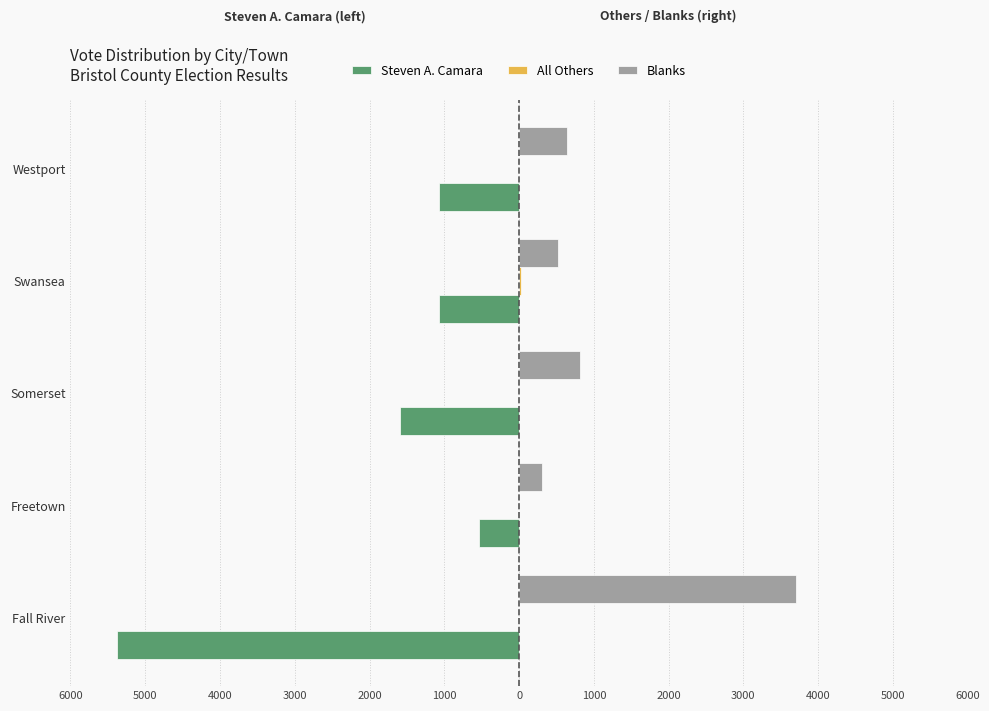

How many data points in Blanks are above 637?

2